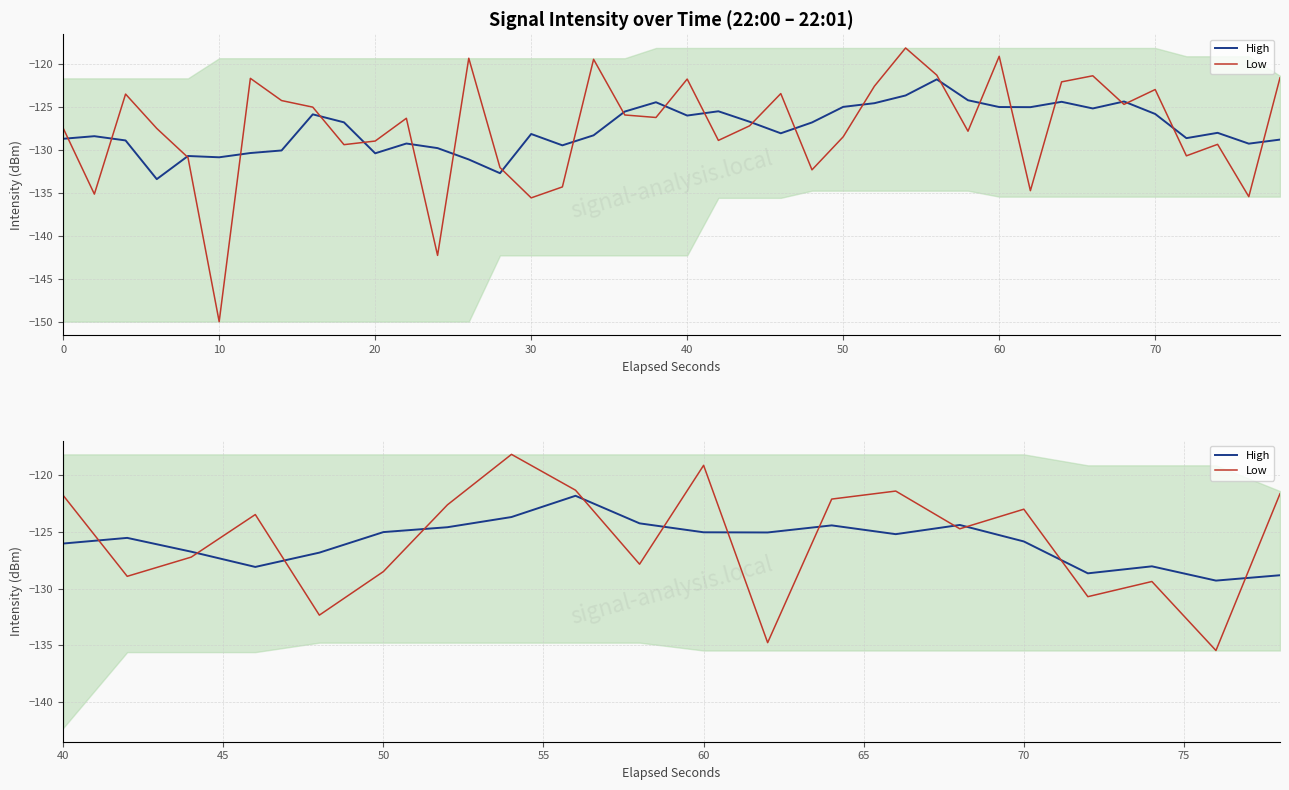

Does the chart display data point markers on the line(s)?

No